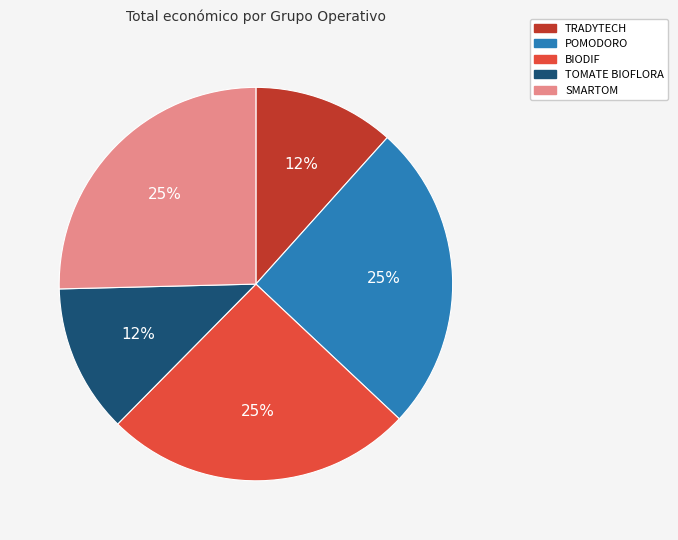

Is there any slice that represents more than half of the pie?

No